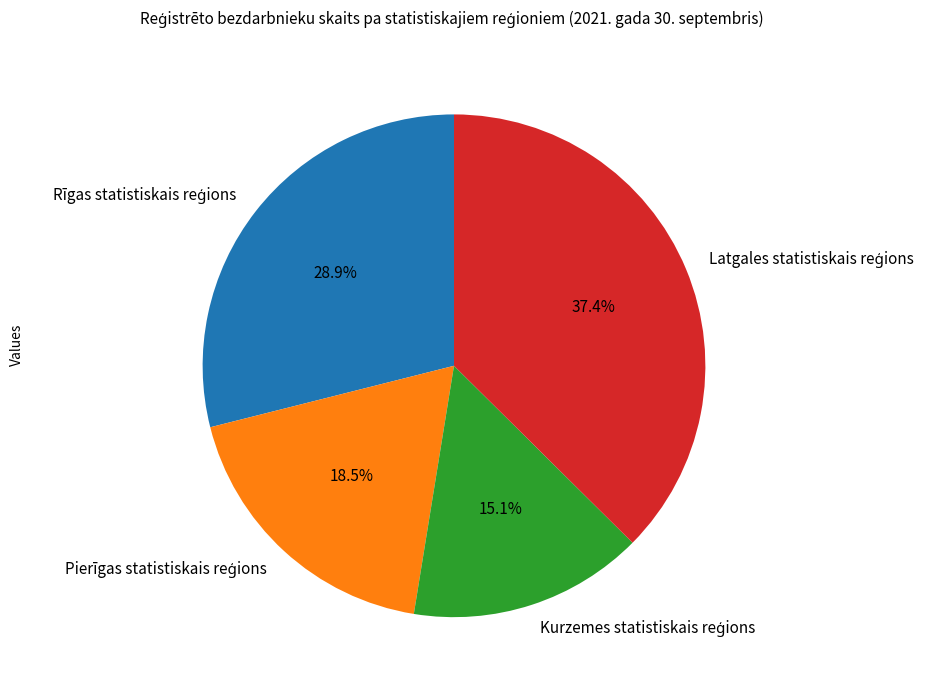

Is there any slice that represents more than half of the pie?

No